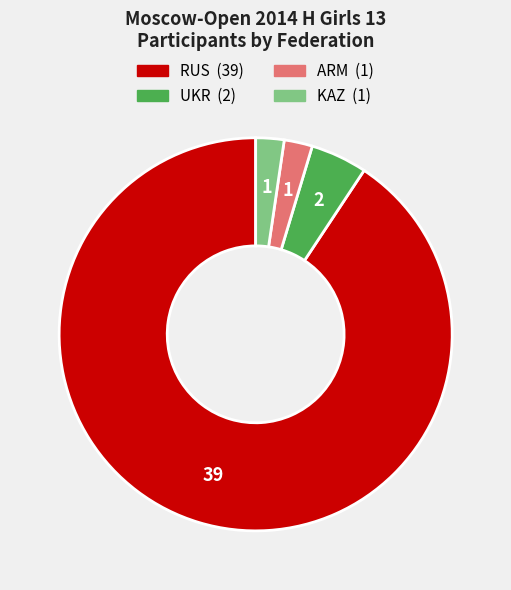

Is there any slice that represents more than half of the pie?

Yes